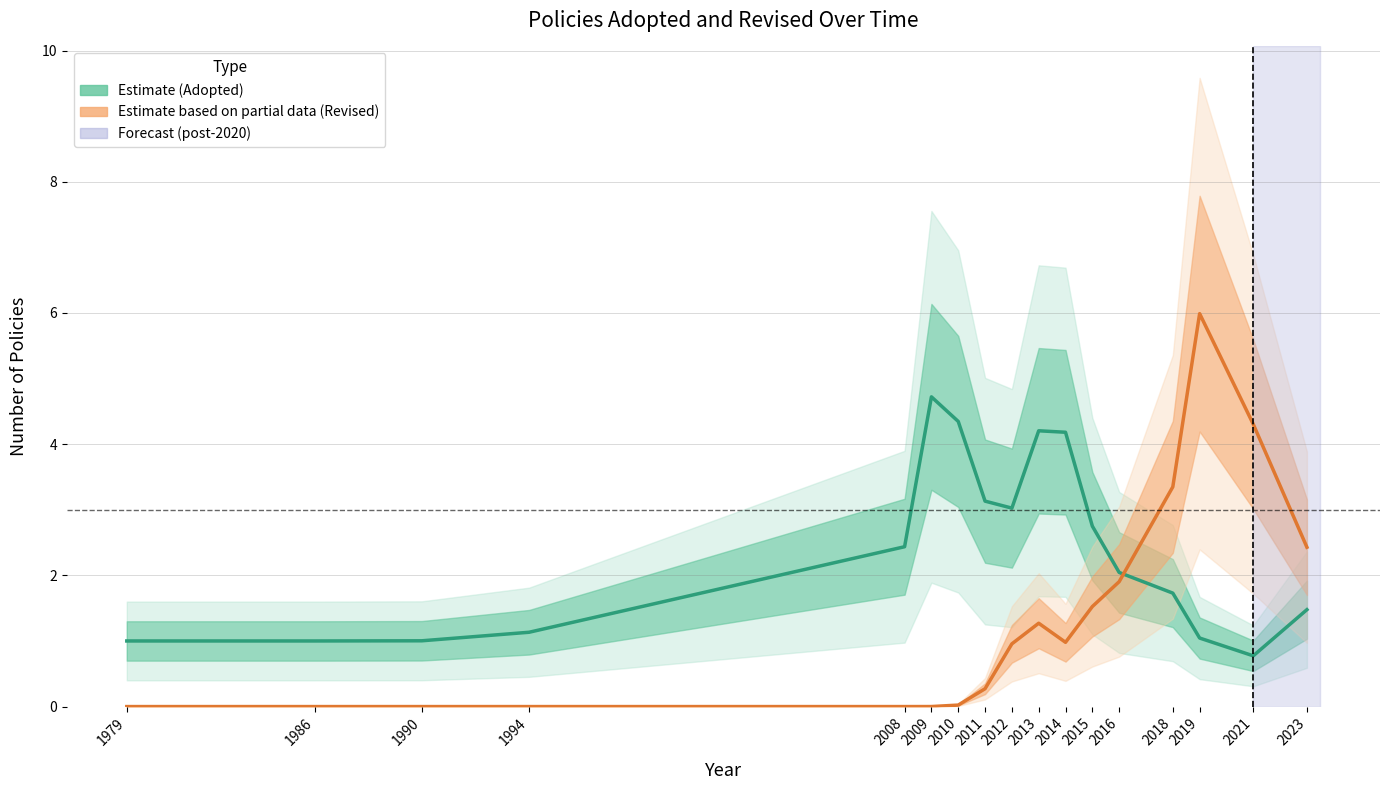

Rank the categories by Estimate (Adopted) value from highest to lowest.

2009, 2010, 2013, 2014, 2011, 2012, 2015, 2008, 2016, 2018, 2023, 1994, 2019, 1990, 1979, 1986, 2021